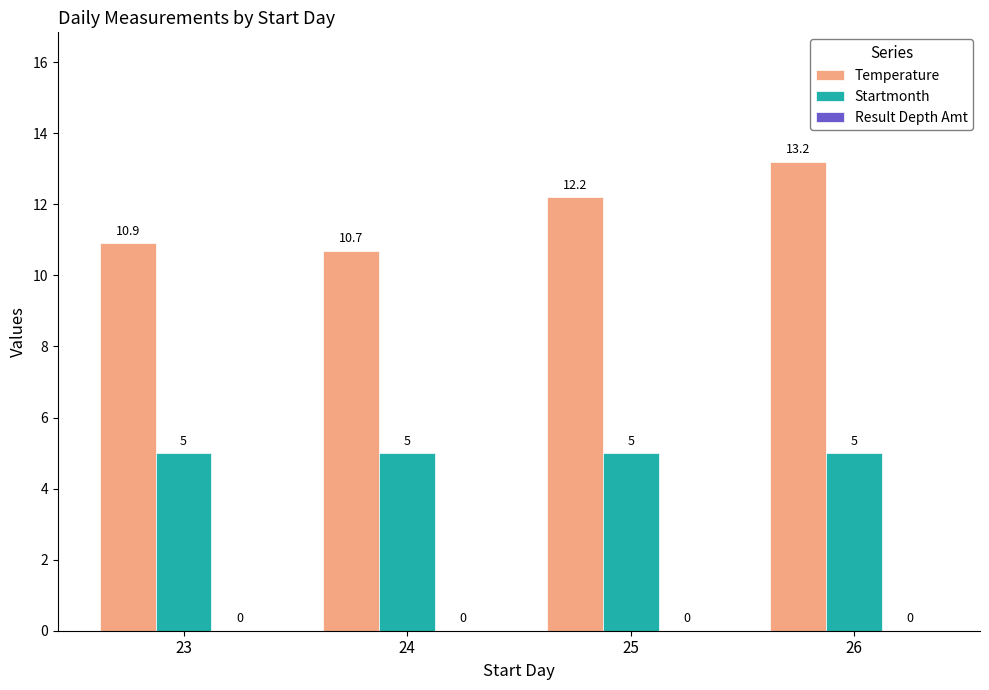

The Startmonth series shows 3.1 at 24. True or false?

False